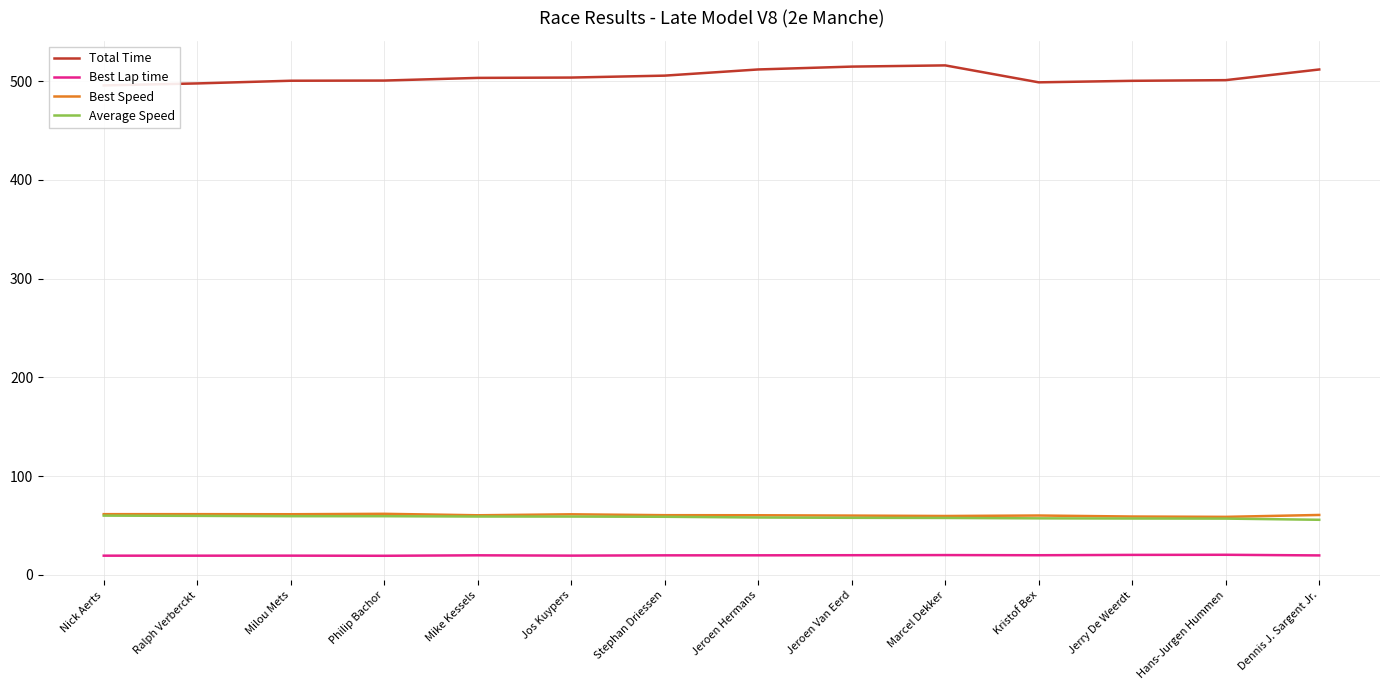

Which series has the widest spread of values?

Total Time